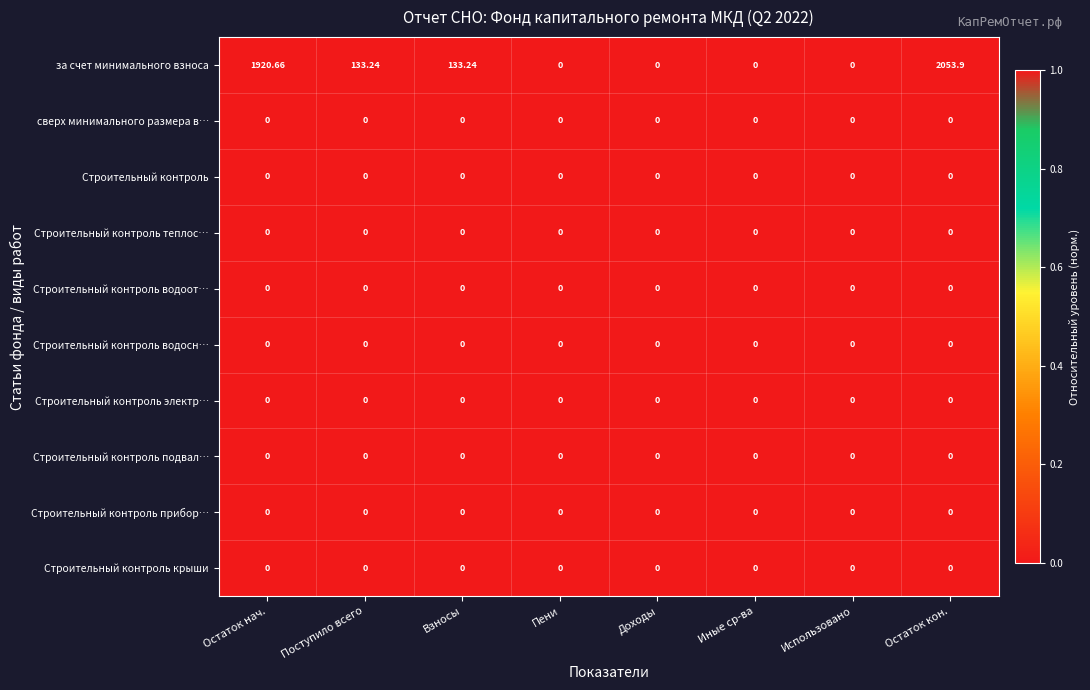

Which series has the largest total across all categories?

за счет минимального взноса